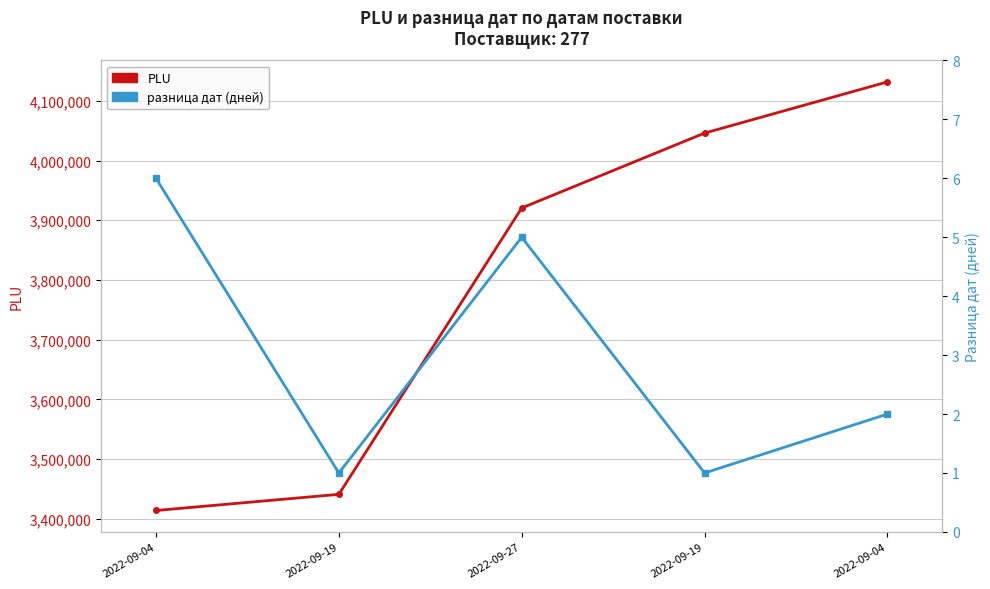

The value of PLU at 2022-09-04 is 6392617. True or false?

False